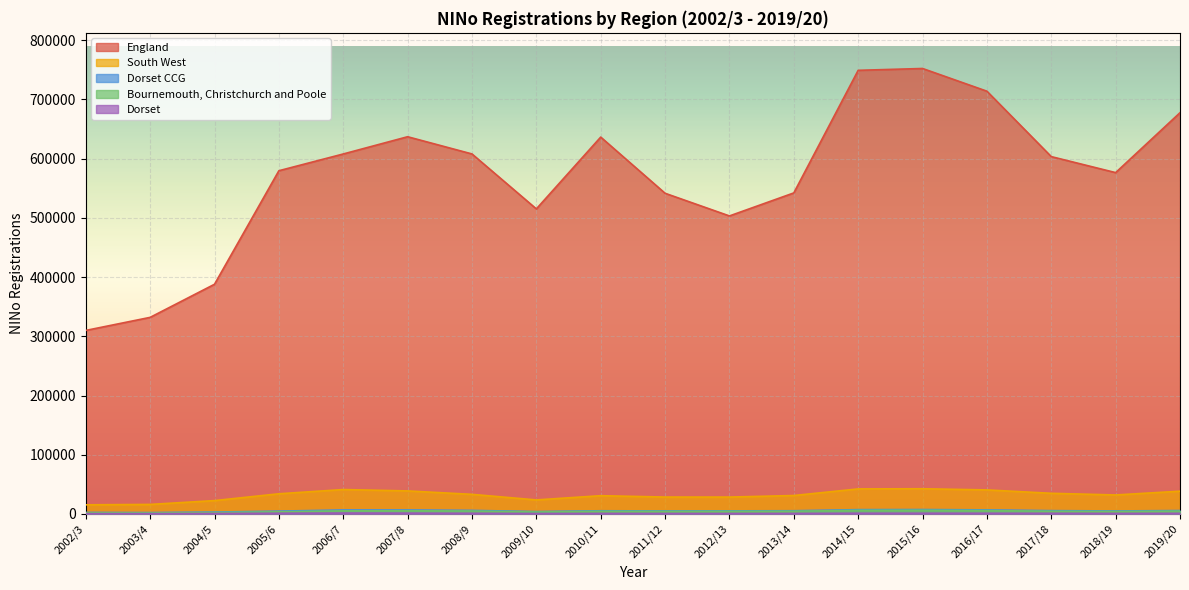

In Dorset CCG, how many points are higher than both neighbors (excluding endpoints)?

3